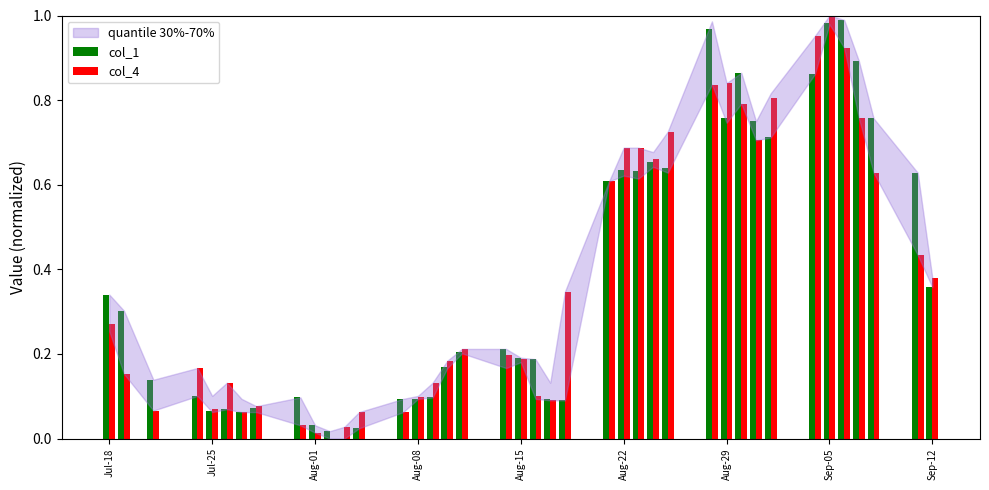

Which series has the largest range (max minus min)?

col_4